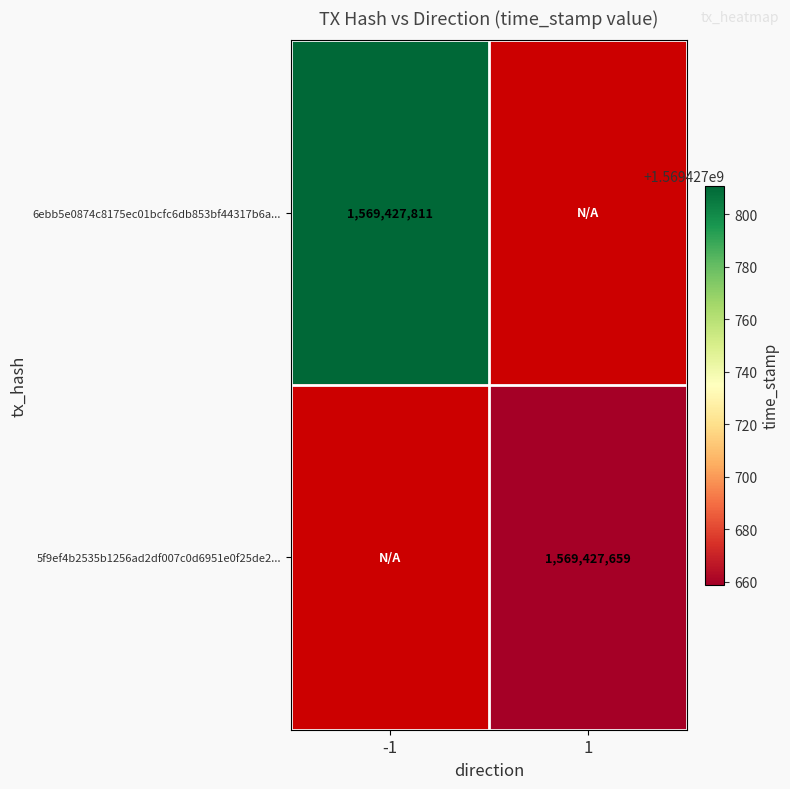

Where is 5f9ef4b2535b1256ad2df007c0d6951e0f25de2 nearest to the value 784713829?

-1